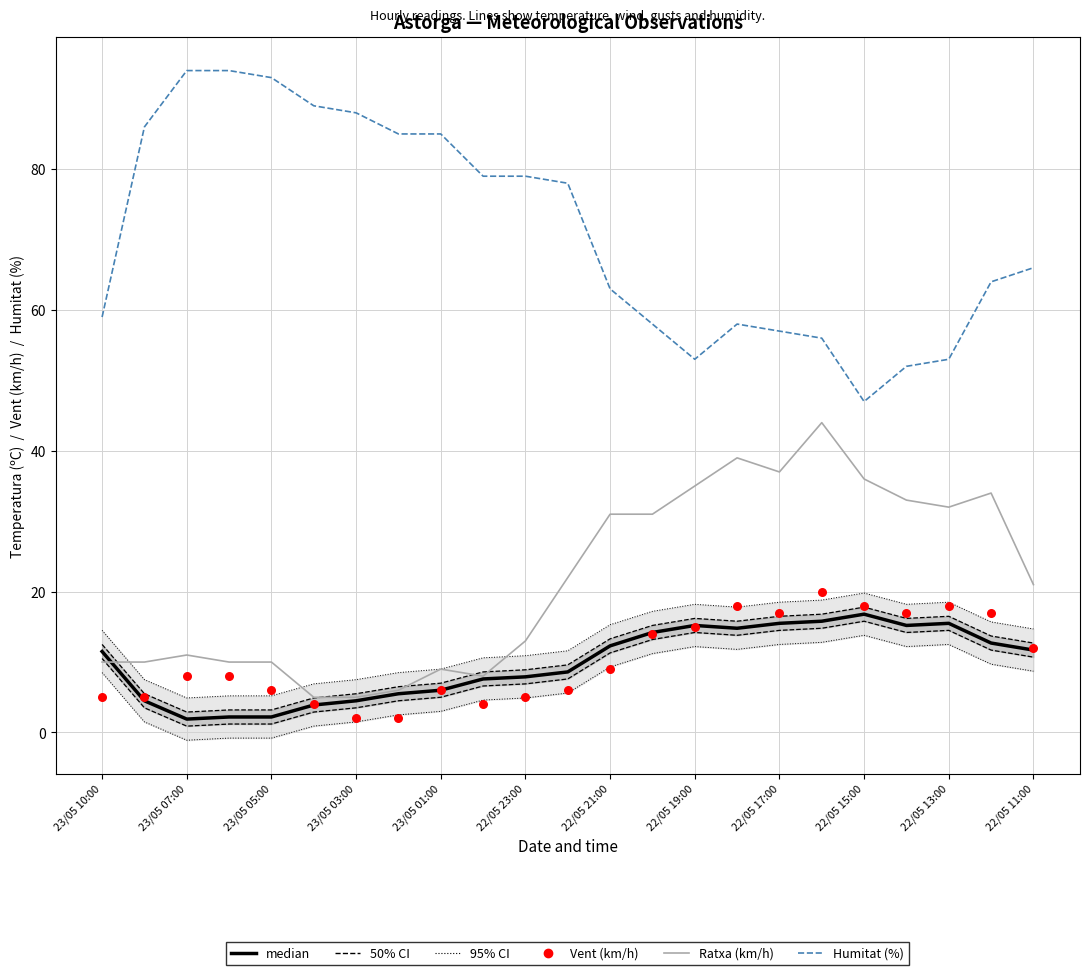

What is the total value across all series at 23/05 10:00?

85.5